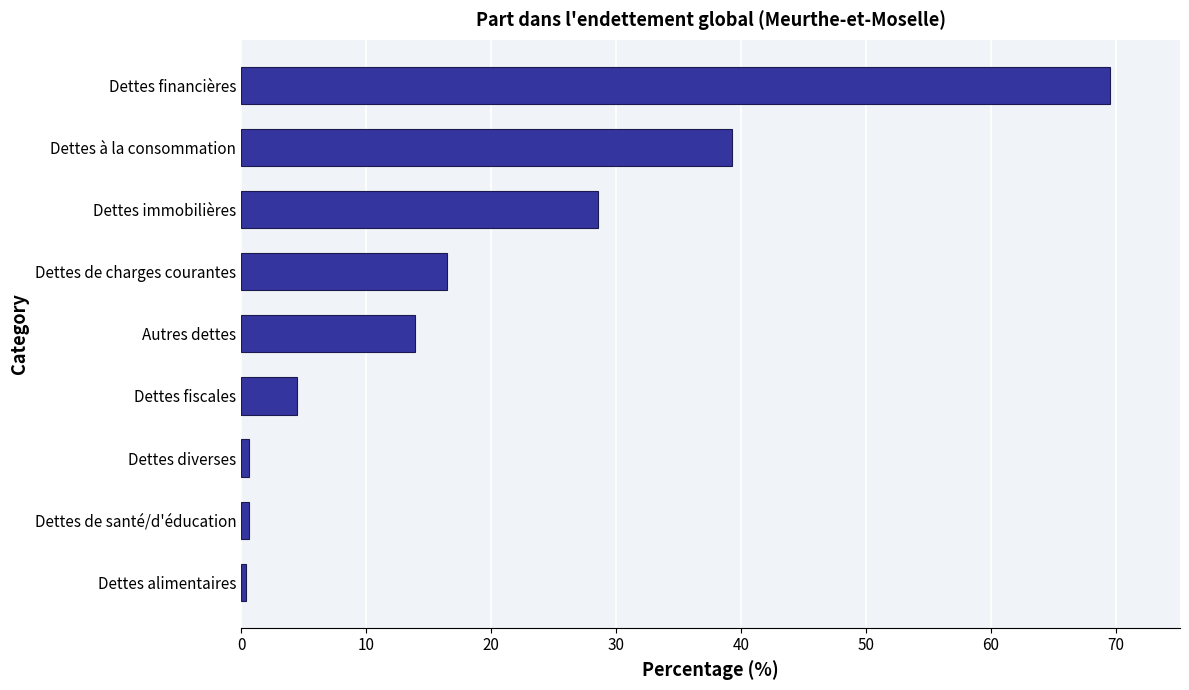

True or false: the data shows 47.2 at Dettes immobilières.

False